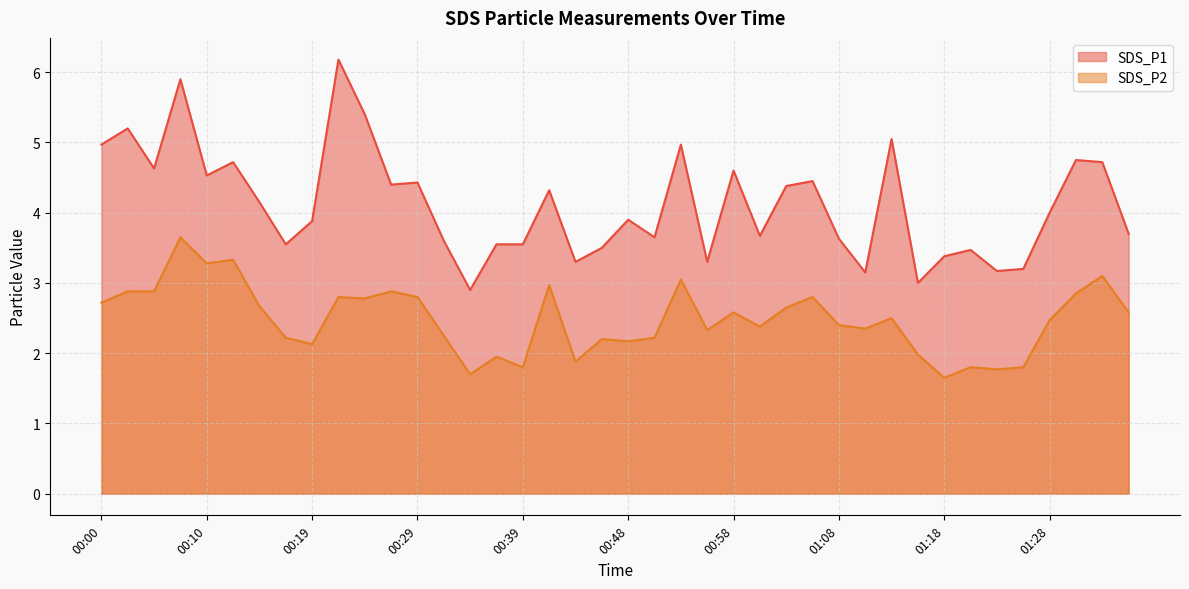

Reading left to right, extract all data points from this chart.

SDS_P1: 00:00=5.0	00:02=5.2	00:05=4.6	00:07=5.9	00:10=4.5	00:12=4.7	00:15=4.2	00:17=3.5	00:19=3.9	00:22=6.2	00:24=5.4	00:27=4.4	00:29=4.4	00:31=3.6	00:34=2.9	00:36=3.5	00:39=3.5	00:41=4.3	00:44=3.3	00:46=3.5	00:48=3.9	00:51=3.6	00:53=5.0	00:56=3.3	00:58=4.6	01:01=3.7	01:03=4.4	01:06=4.5	01:08=3.6	01:11=3.1	01:13=5.0	01:15=3.0	01:18=3.4	01:21=3.5	01:23=3.2	01:26=3.2	01:28=4.0	01:31=4.8	01:33=4.7	01:36=3.7
SDS_P2: 00:00=2.7	00:02=2.9	00:05=2.9	00:07=3.6	00:10=3.3	00:12=3.3	00:15=2.7	00:17=2.2	00:19=2.1	00:22=2.8	00:24=2.8	00:27=2.9	00:29=2.8	00:31=2.2	00:34=1.7	00:36=1.9	00:39=1.8	00:41=3.0	00:44=1.9	00:46=2.2	00:48=2.2	00:51=2.2	00:53=3.0	00:56=2.3	00:58=2.6	01:01=2.4	01:03=2.6	01:06=2.8	01:08=2.4	01:11=2.4	01:13=2.5	01:15=2.0	01:18=1.6	01:21=1.8	01:23=1.8	01:26=1.8	01:28=2.5	01:31=2.9	01:33=3.1	01:36=2.6